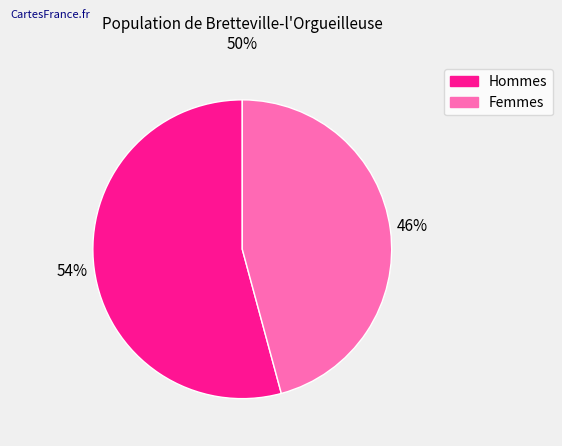

To the nearest percent, what is the difference between the largest and smallest slice percentages?

8%